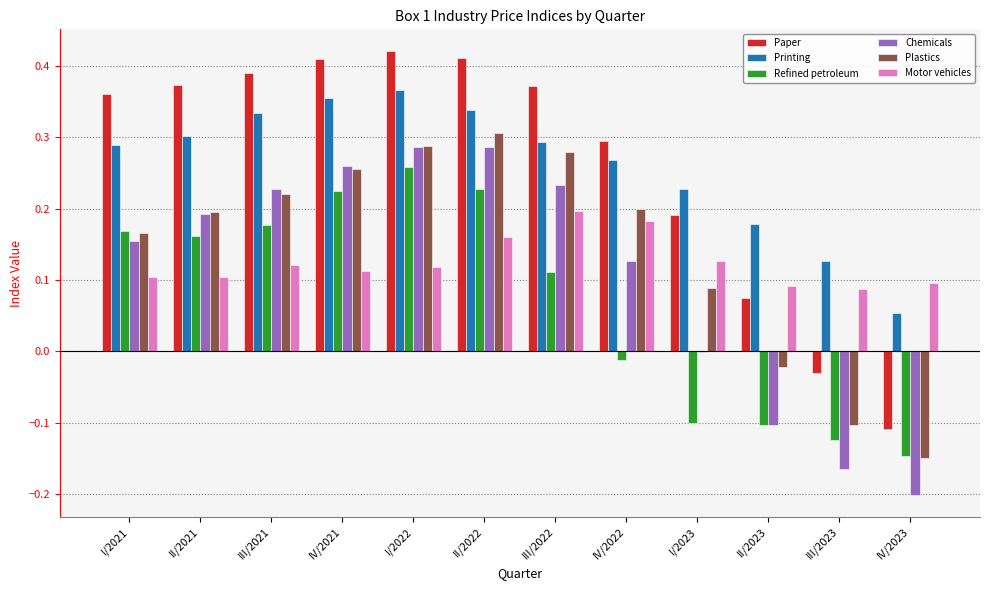

What is the sum of all Printing values?

3.1